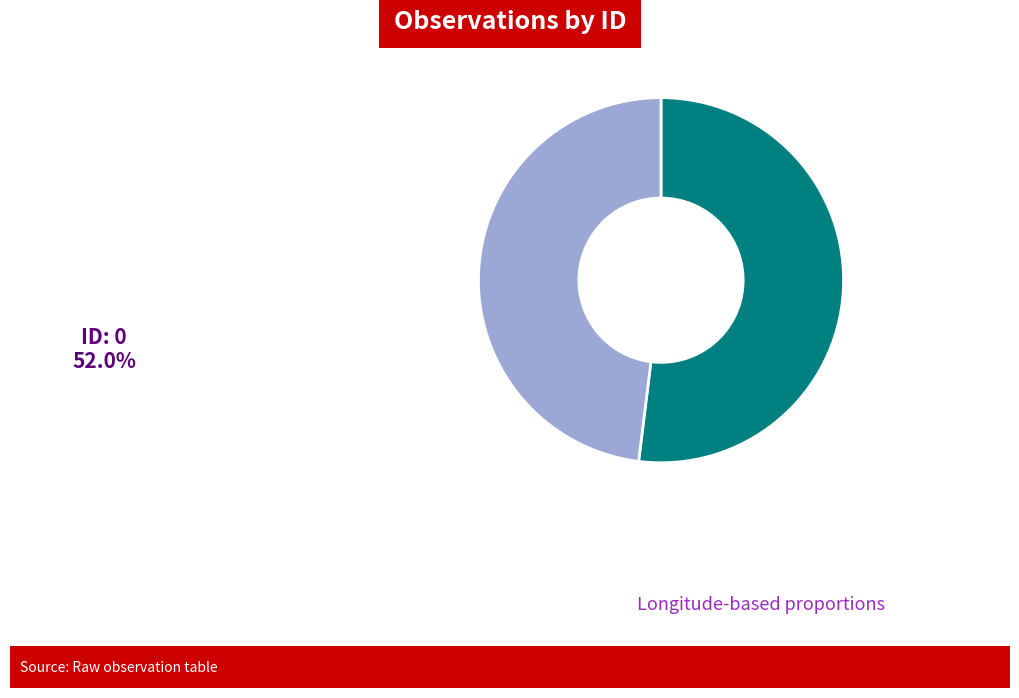

How many segments does this pie chart have?

2